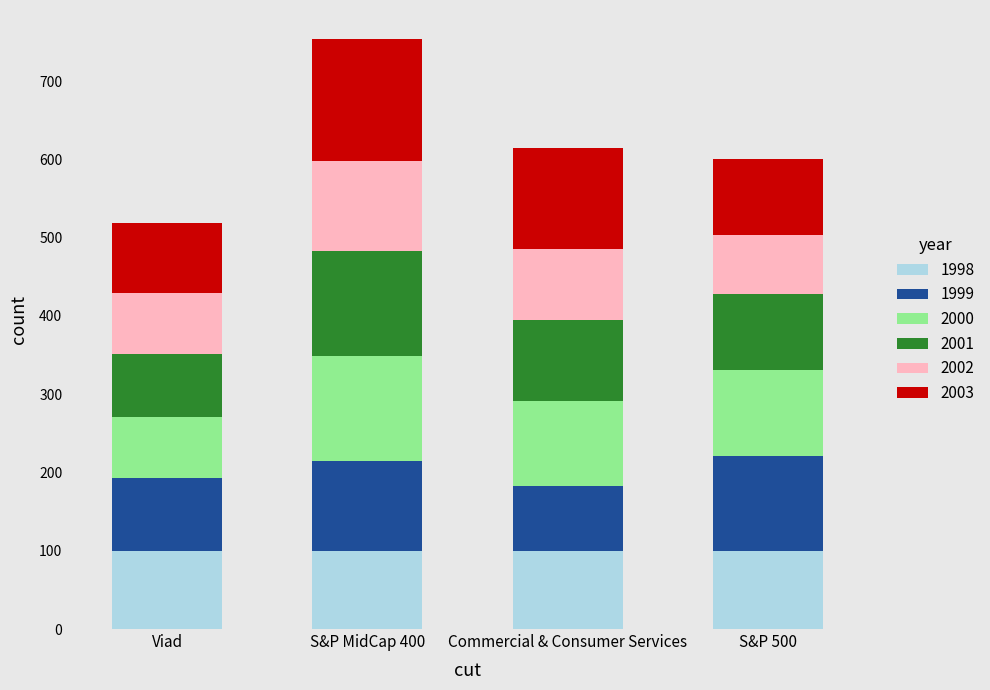

The 1998 series shows 33.2 at S&P MidCap 400. True or false?

False